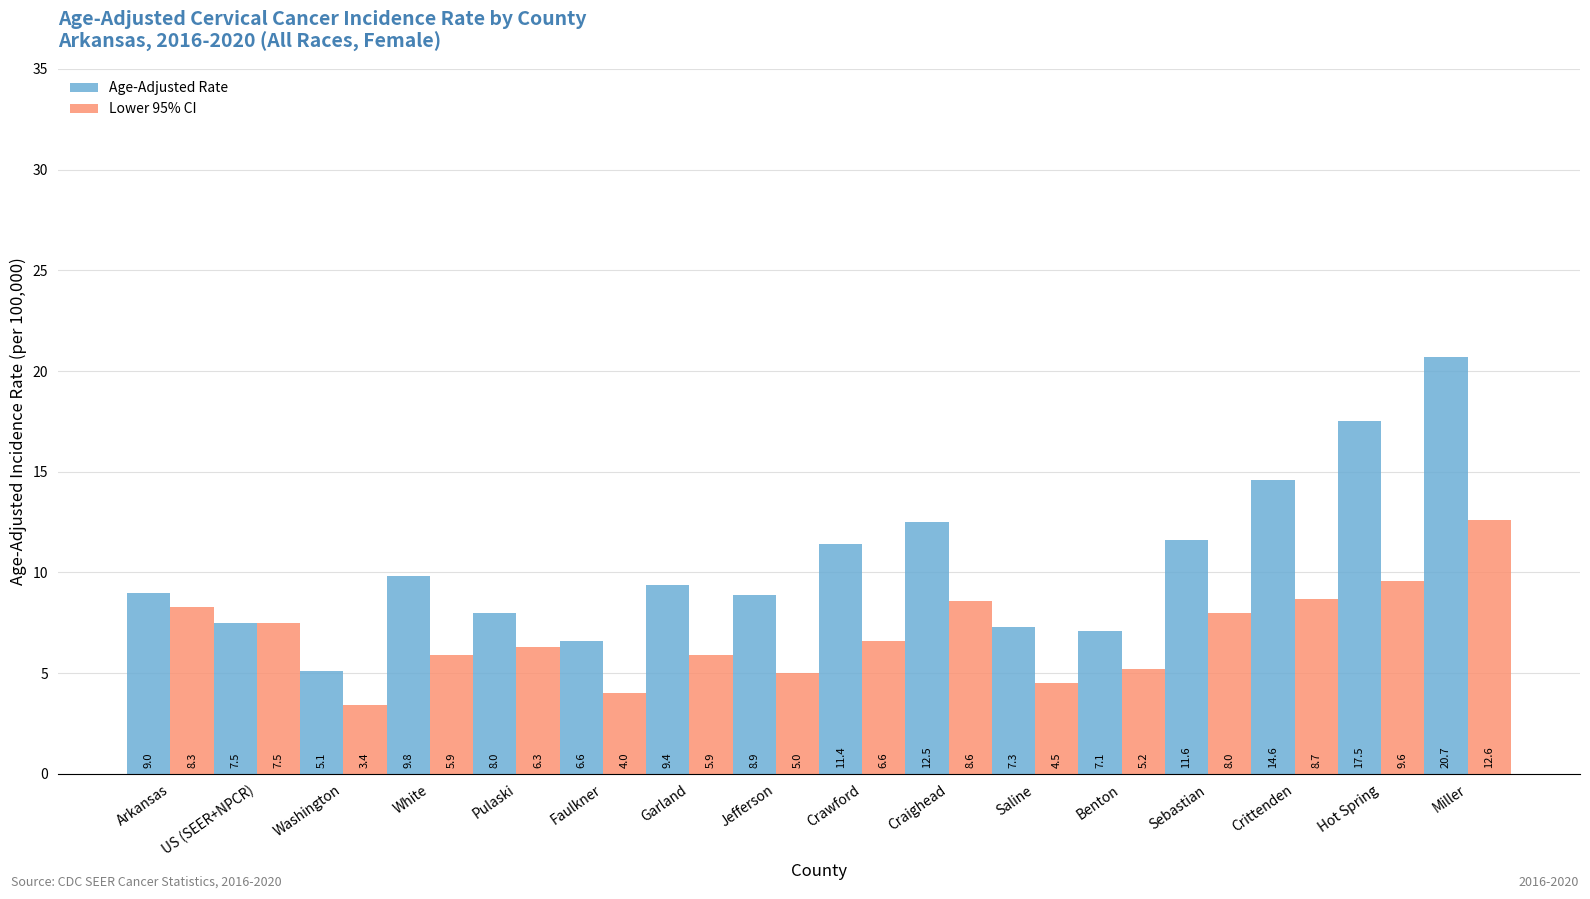

What are all the series names shown in the legend?

Age-Adjusted Rate, Lower 95% CI